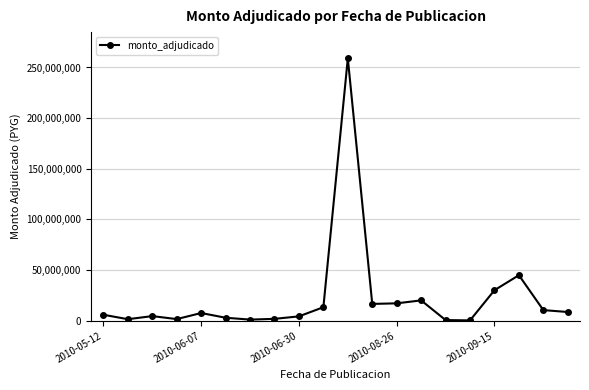

What is the greatest value displayed?

259000000